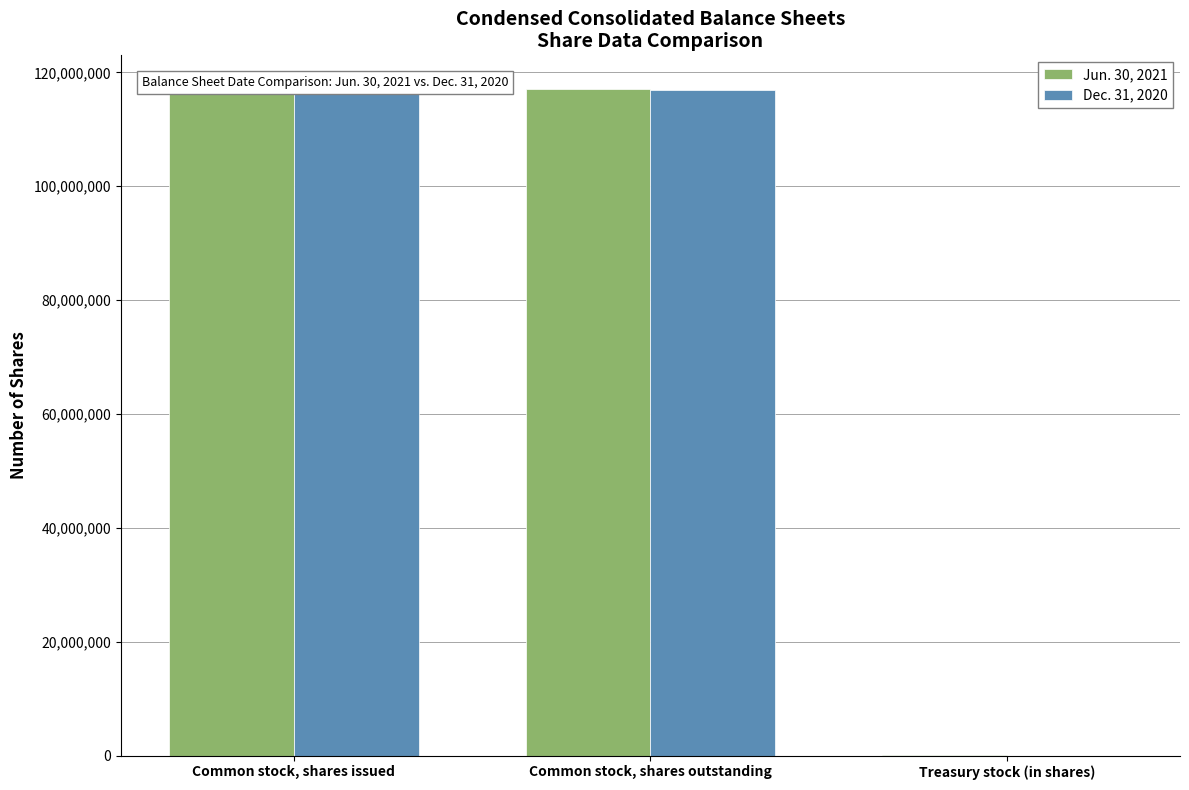

What is the average value of the Dec. 31, 2020 series?

77898002